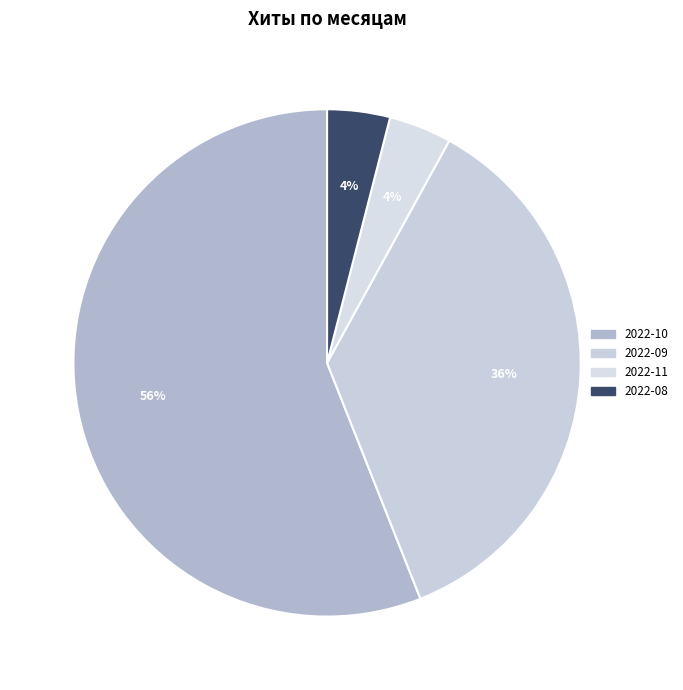

Count the number of slices in the pie.

4